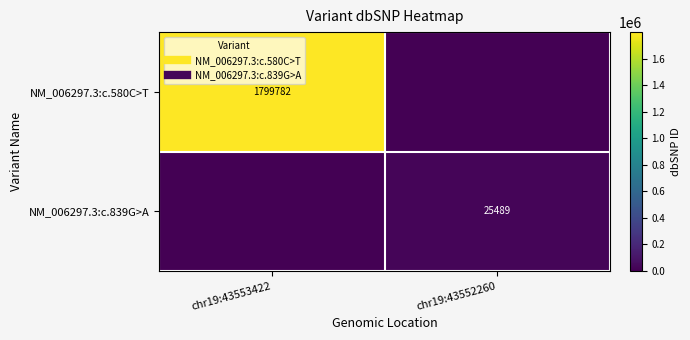

What is the average value of the NM_006297.3:c.839G>A series?

12744